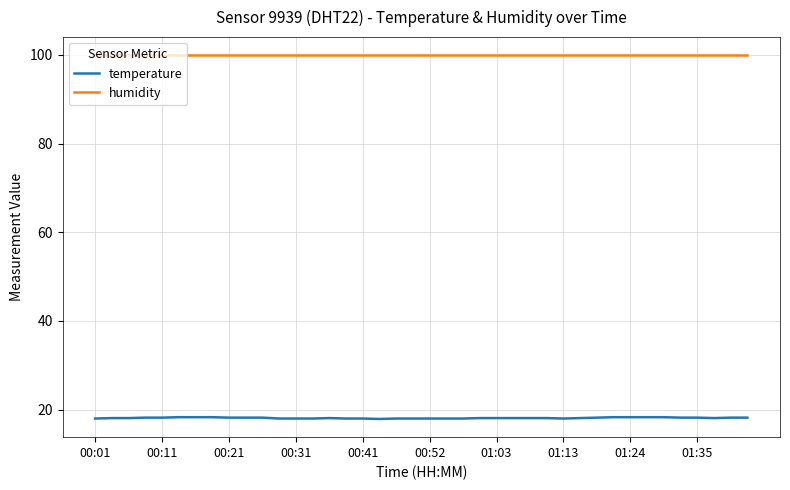

Does the chart display data point markers on the line(s)?

No